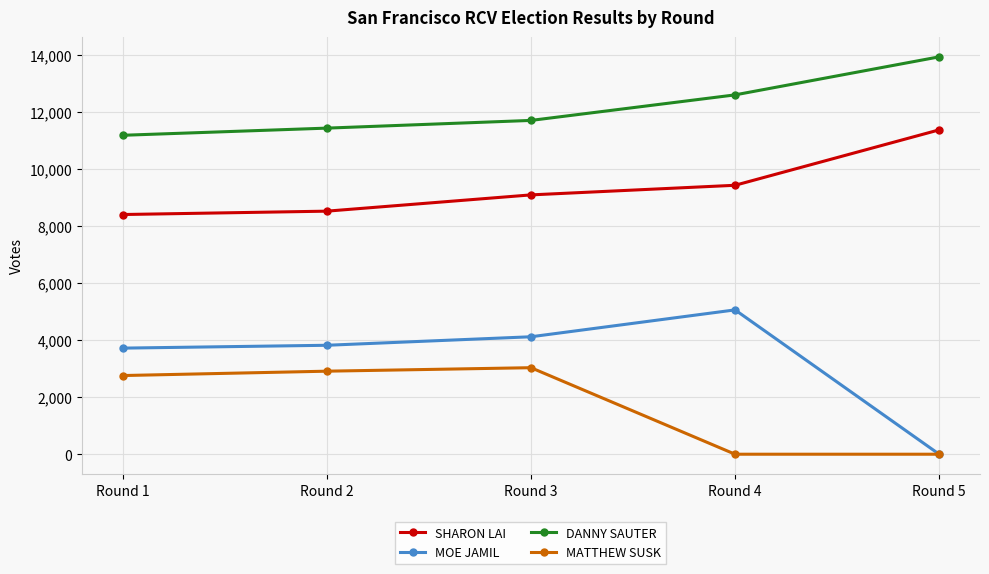

Which series has the largest range (max minus min)?

MOE JAMIL